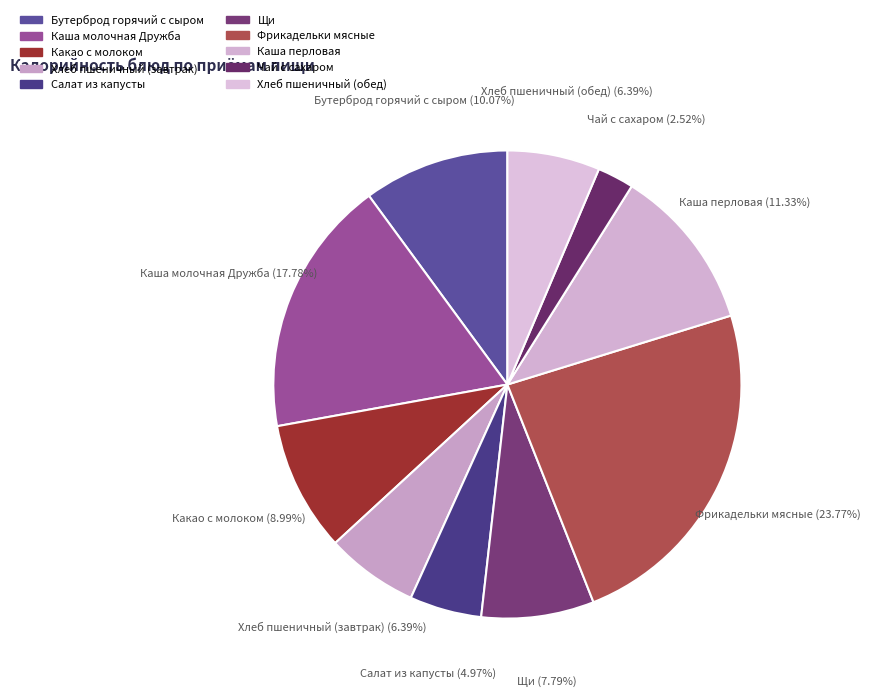

How many slices are in this pie chart?

10